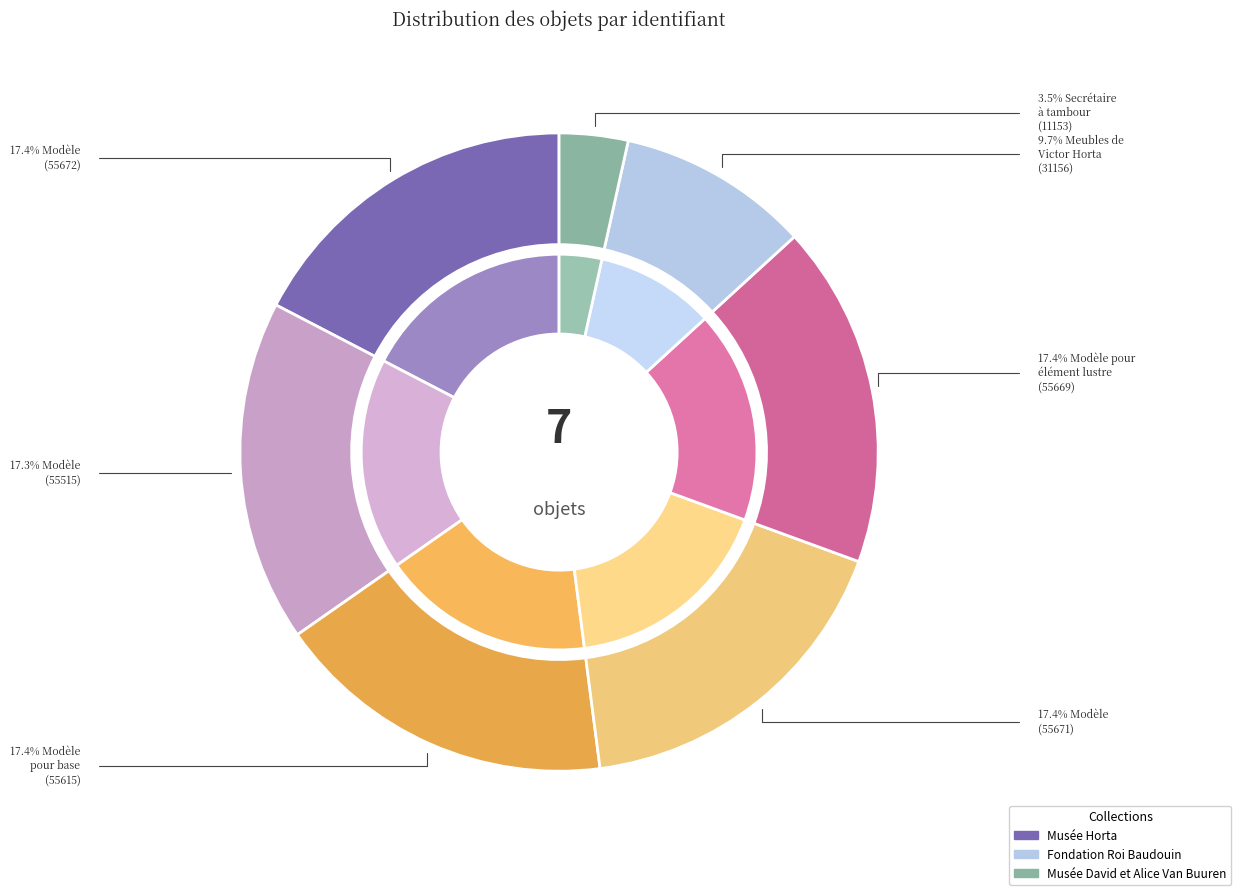

Combined, what portion of the pie is Modèle (55515) and Secrétaire à tambour (11153)?

20.8%